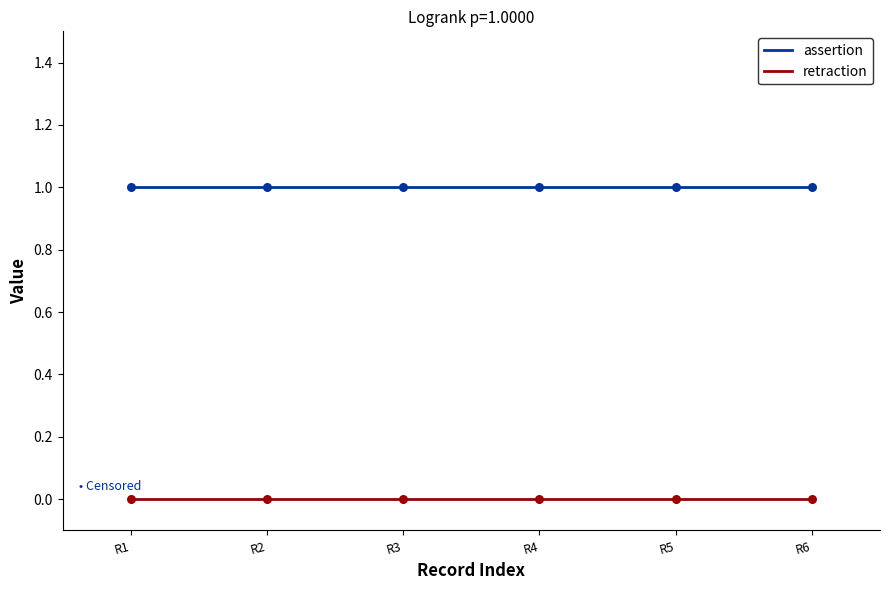

Which series has the largest total across all categories?

assertion